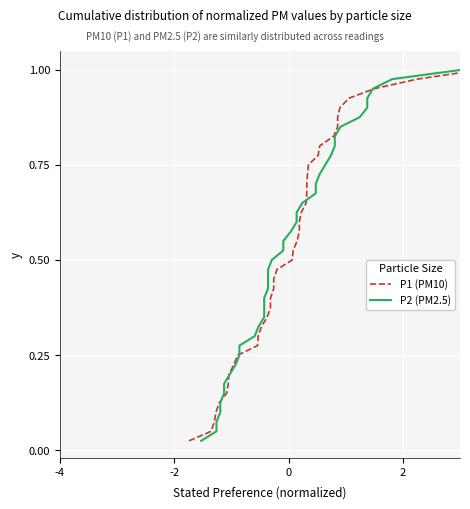

What is the sum of all P1 (PM10) values?

20.5